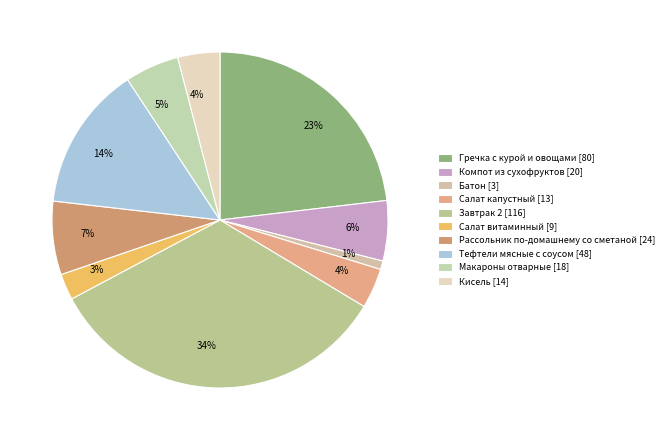

Combined, do Макароны отварные and Кисель account for over 50%?

No